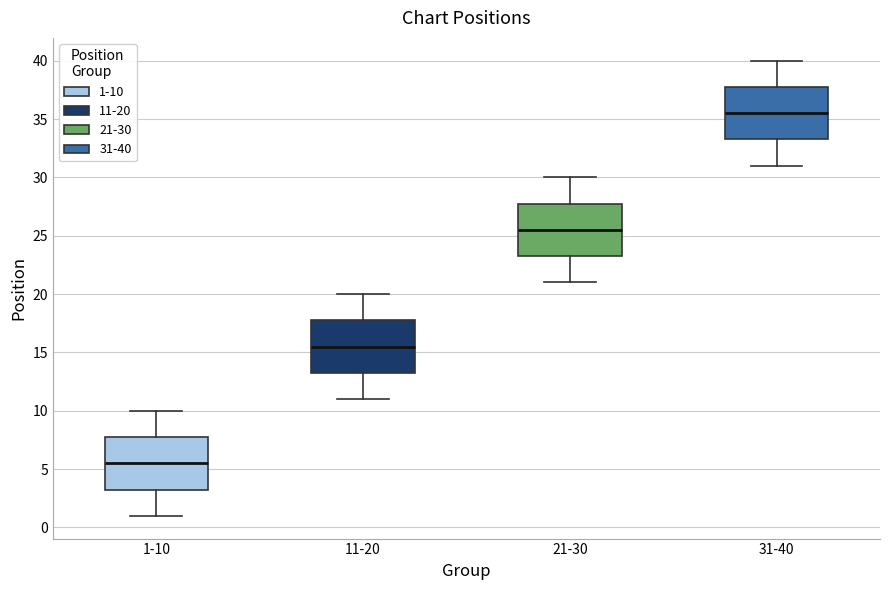

Where is the lower edge of the box for 1-10 on the y-axis? The values are not printed on the chart, so give them approximately, as read against the axis.

3.5